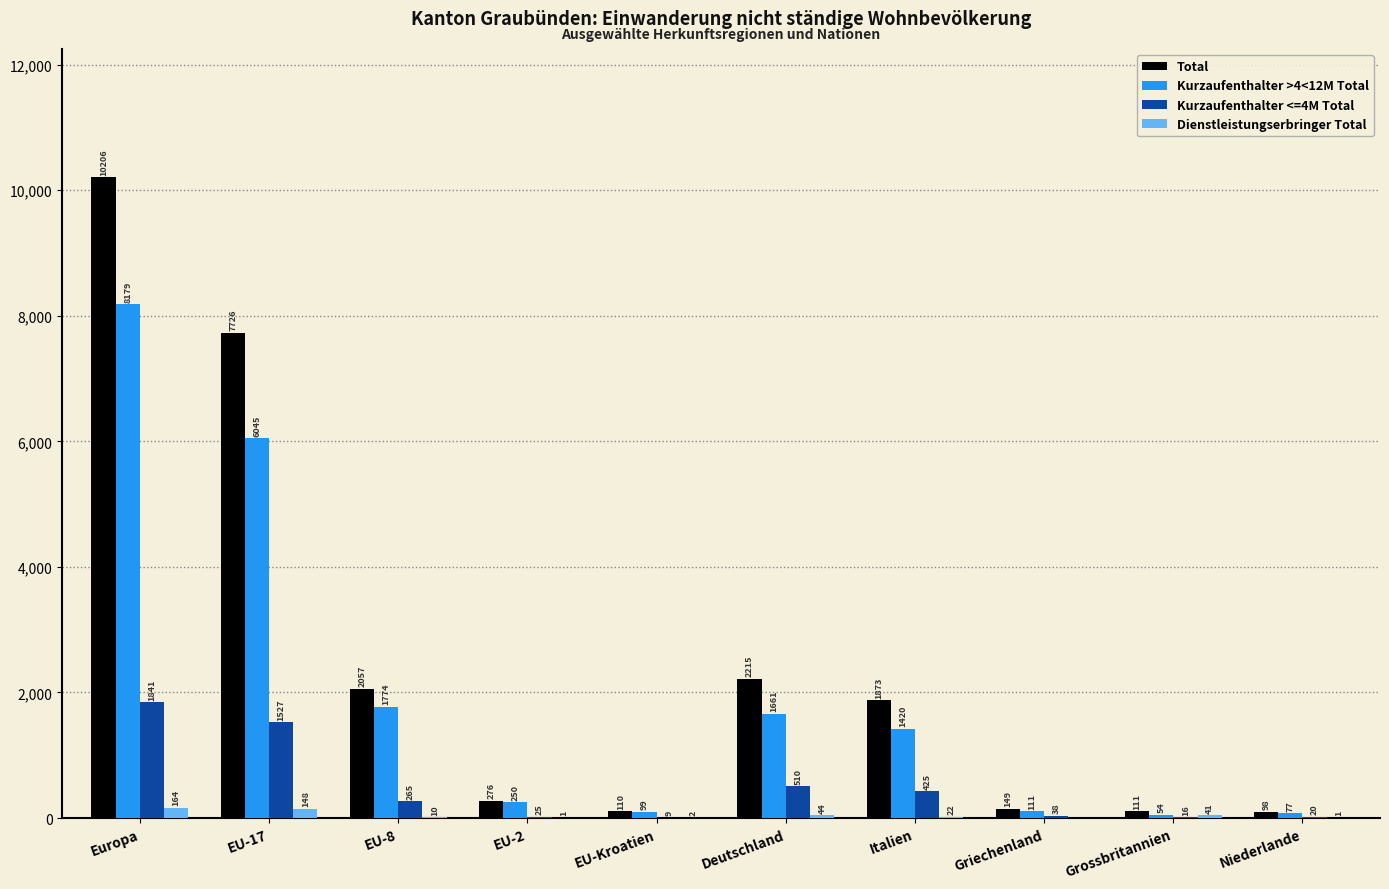

What is the difference between the Kurzaufenthalter <=4M Total values at EU-8 and Grossbritannien?

249